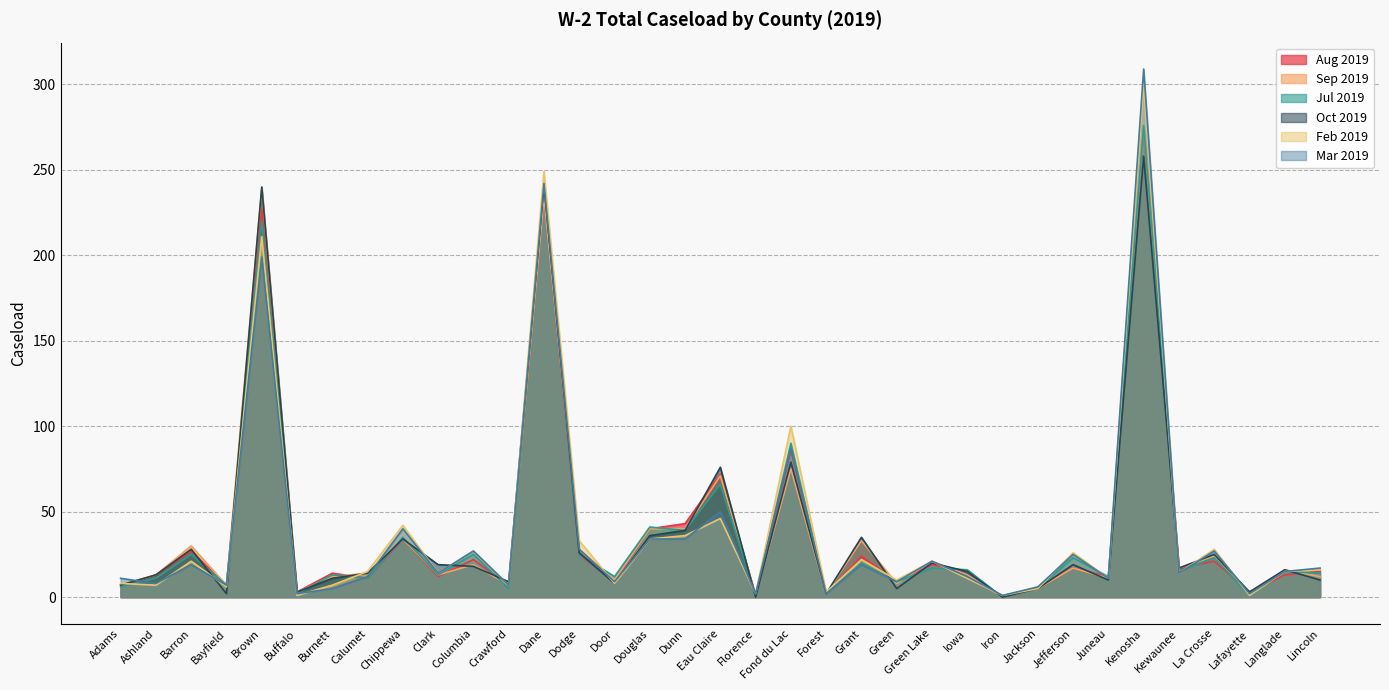

Is it true that Mar 2019 equals 12 at Calumet?

True